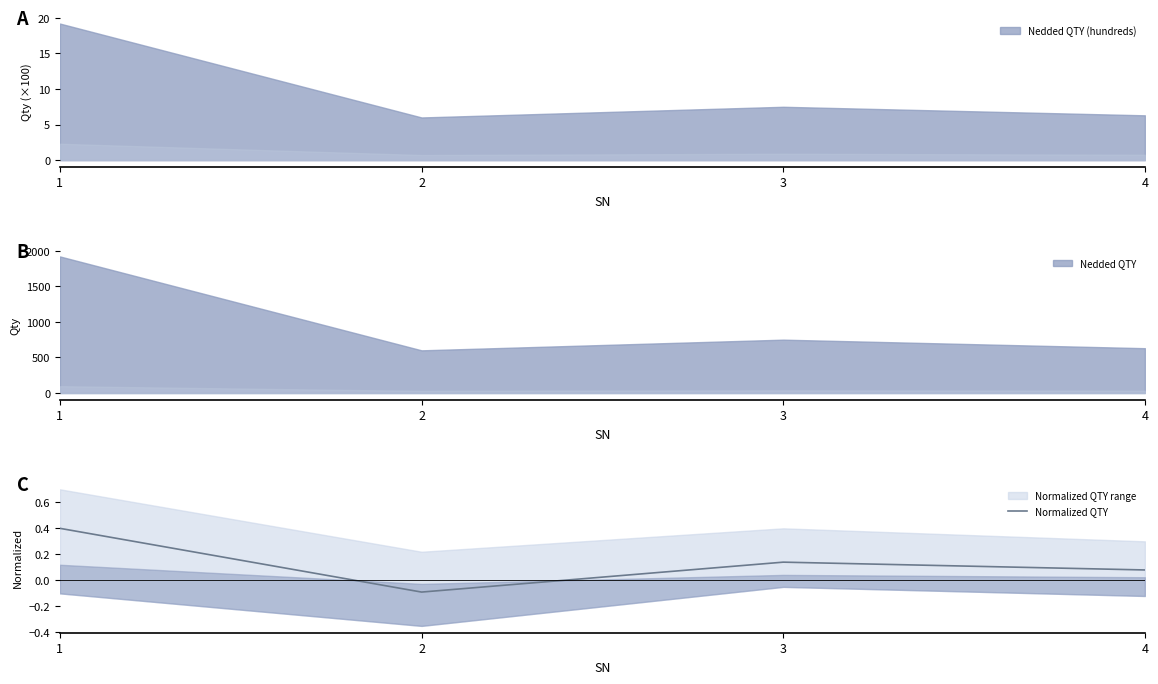

How many data points are less than 0?

1